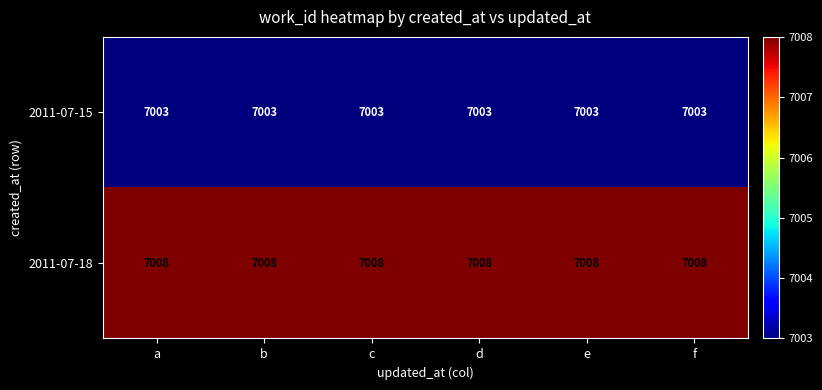

List the series in order of their peak value, highest first.

2011-07-18, 2011-07-15